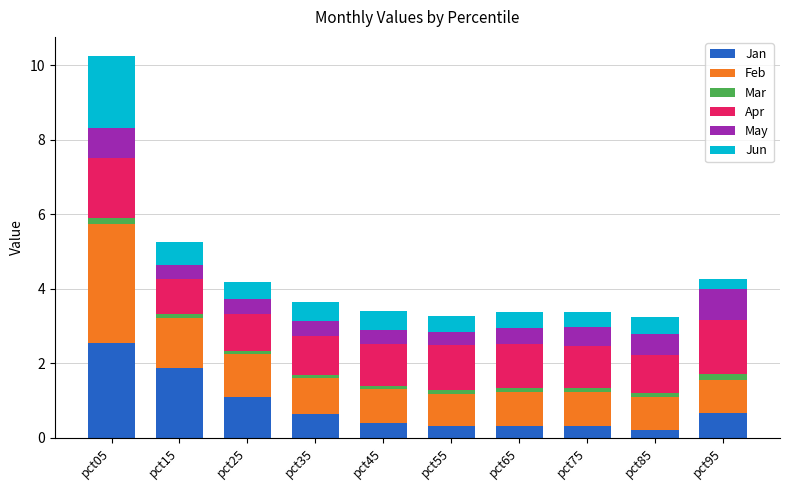

At which category is the sum across all series the highest?

pct05